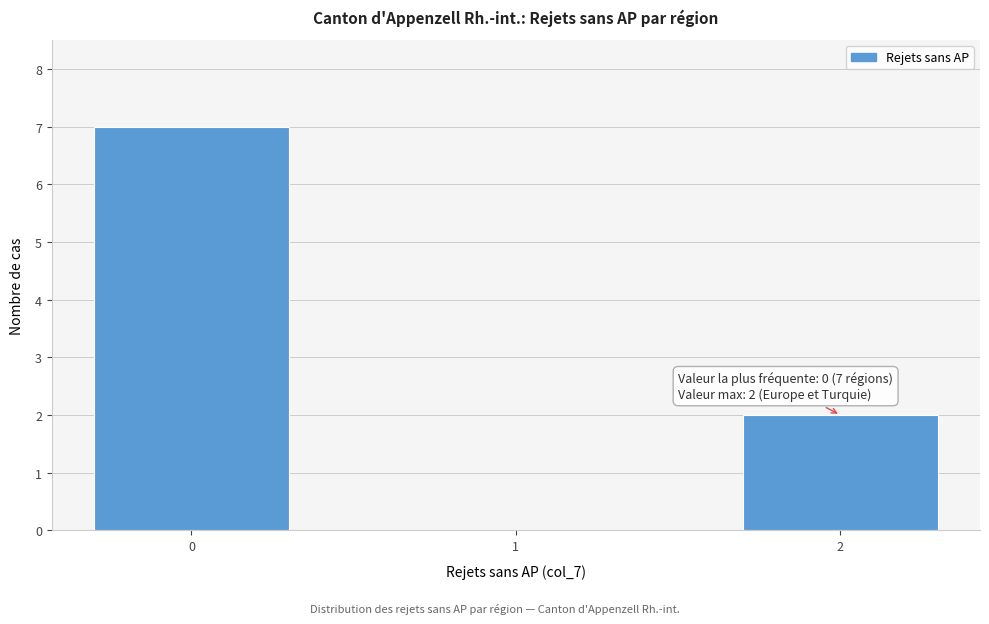

Reading right to left, list all the values displayed in this chart.

2=2	1=0	0=7